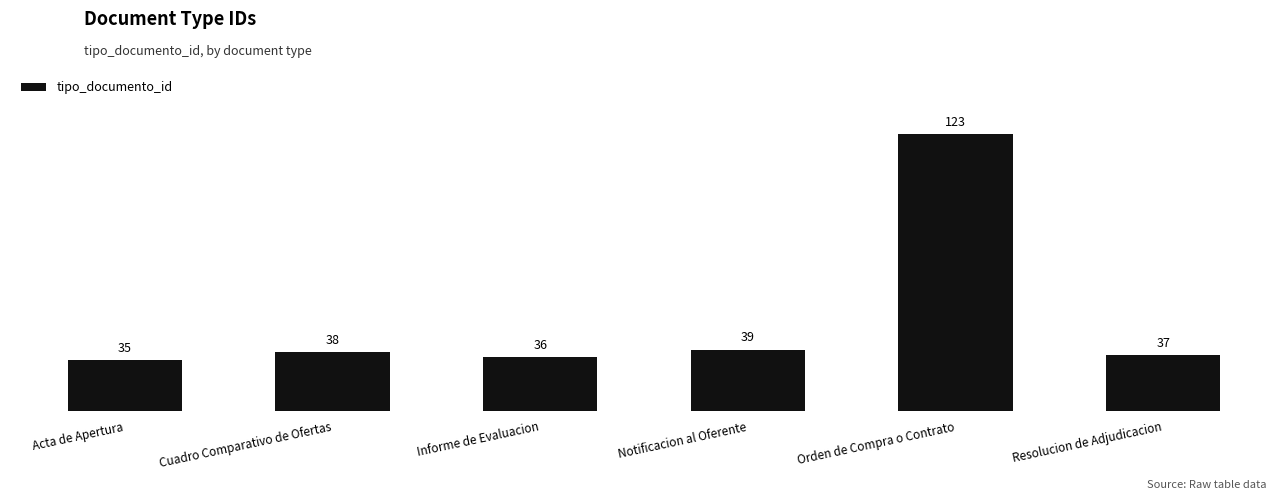

What is the change in value from Acta de Apertura to Informe de Evaluacion?

+1